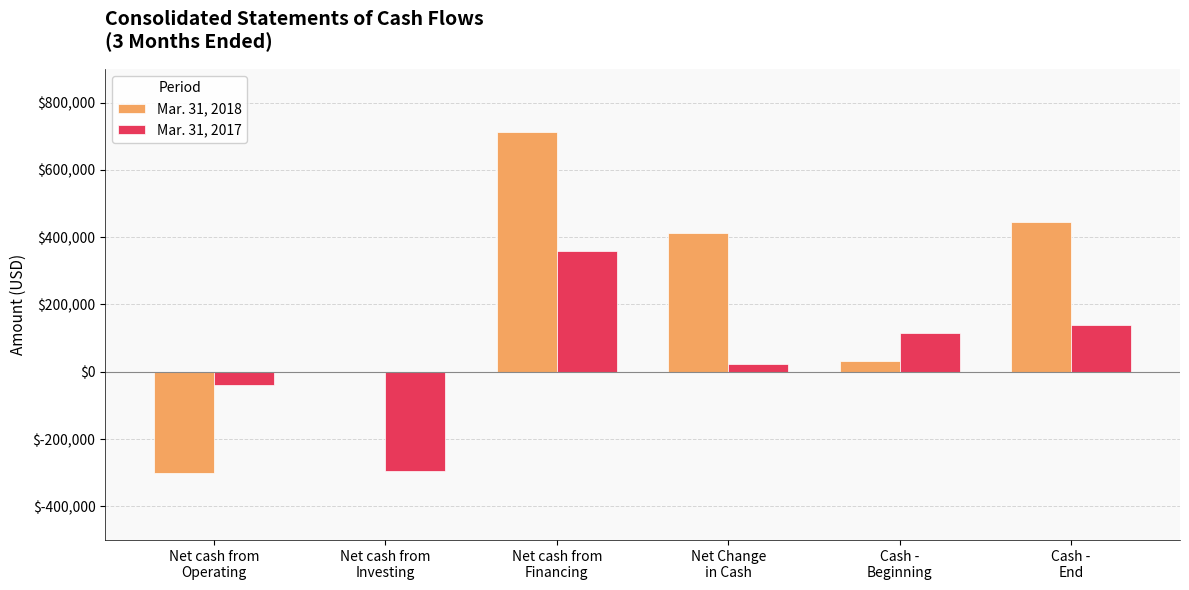

What is the maximum value shown in the chart?

712327